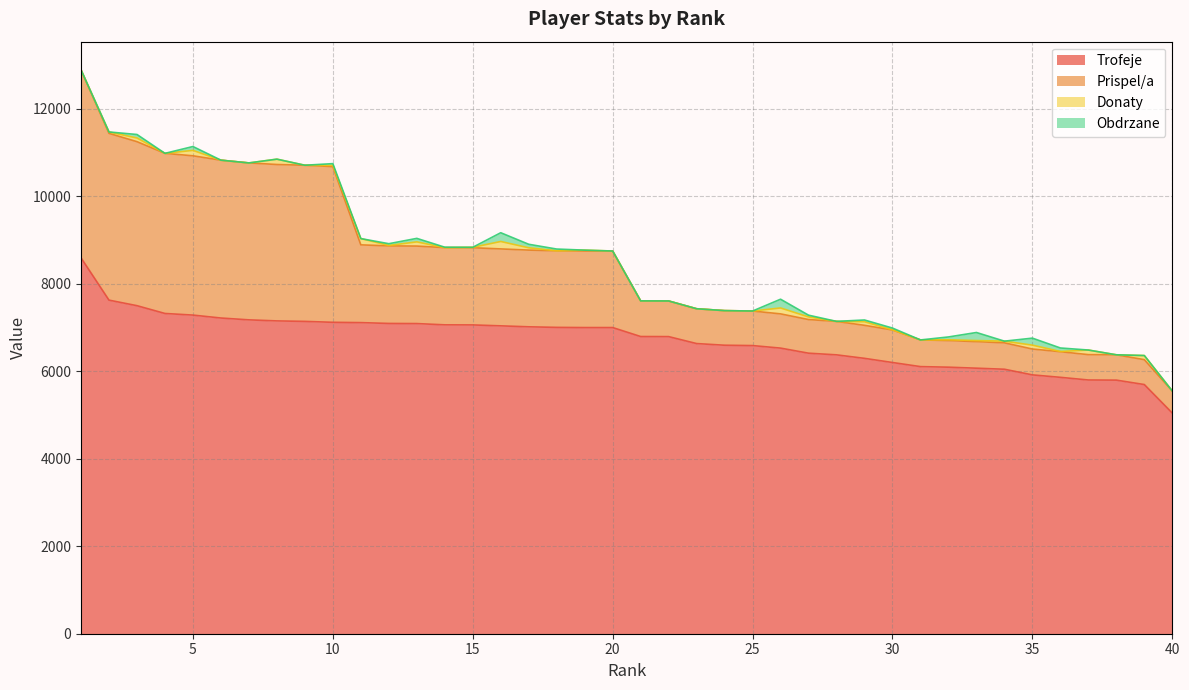

How many data points in Prispel/a are above 1750?

18